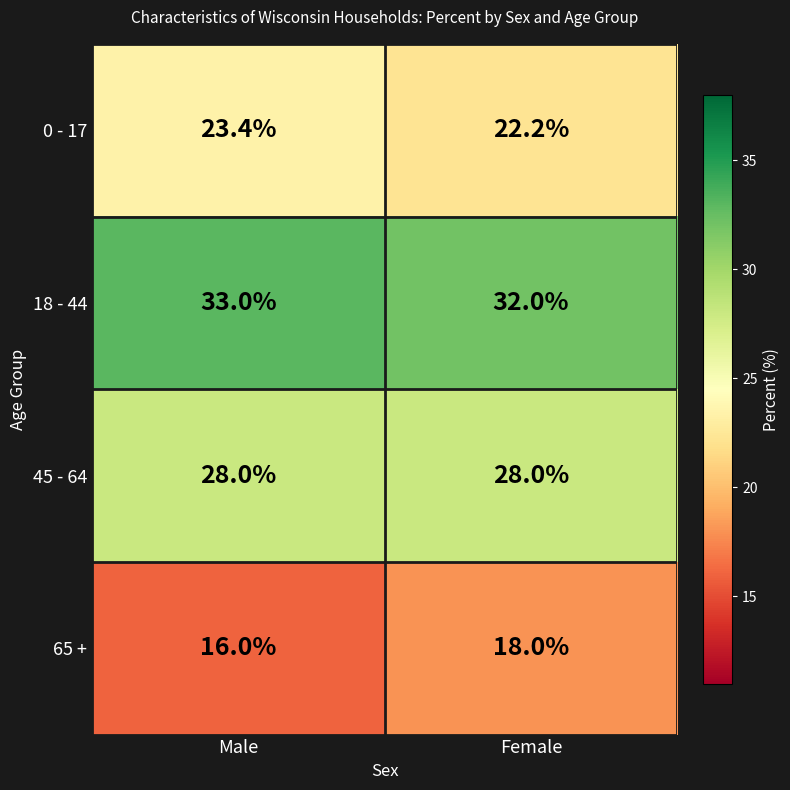

Reading left to right, what are all the values shown in this chart?

0 - 17: 23.4	22.2
18 - 44: 33.0	32.0
45 - 64: 28.0	28.0
65 +: 16.0	18.0